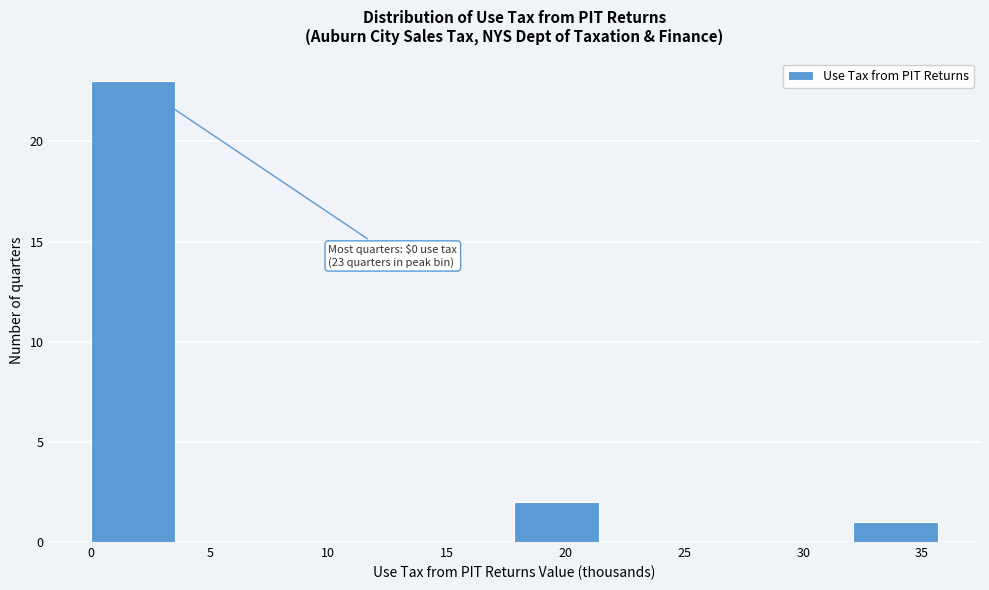

Which range on the x-axis has the tallest bar?

0.0 to 3.5